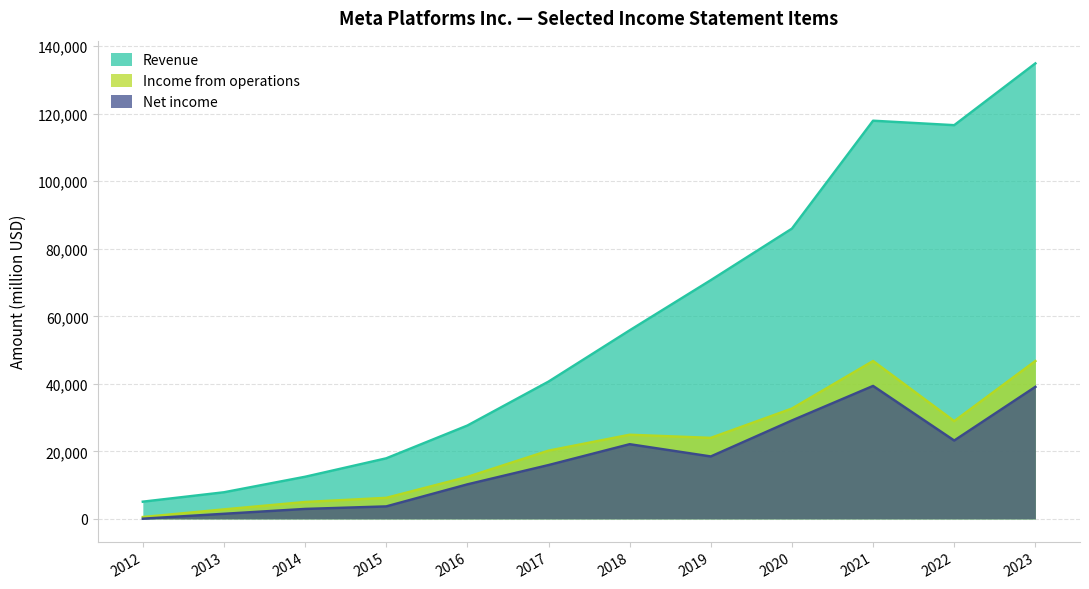

Rank the categories by Income from operations value from lowest to highest.

2012, 2013, 2014, 2015, 2016, 2017, 2019, 2018, 2022, 2020, 2023, 2021